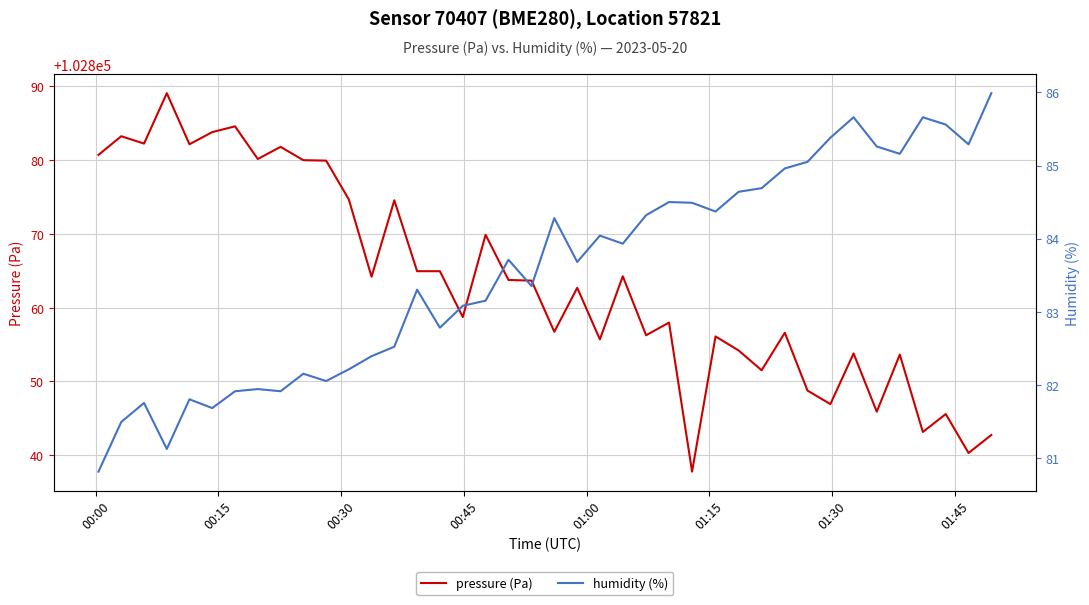

At how many categories does at least one series exceed 89374?

40